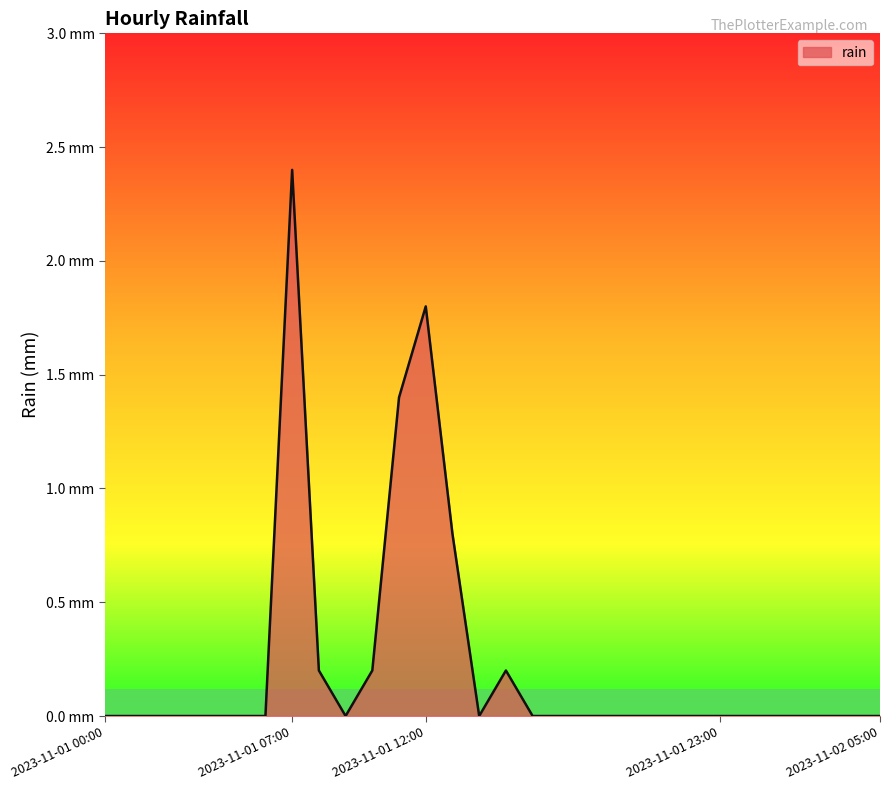

Does the chart have visible grid lines?

No